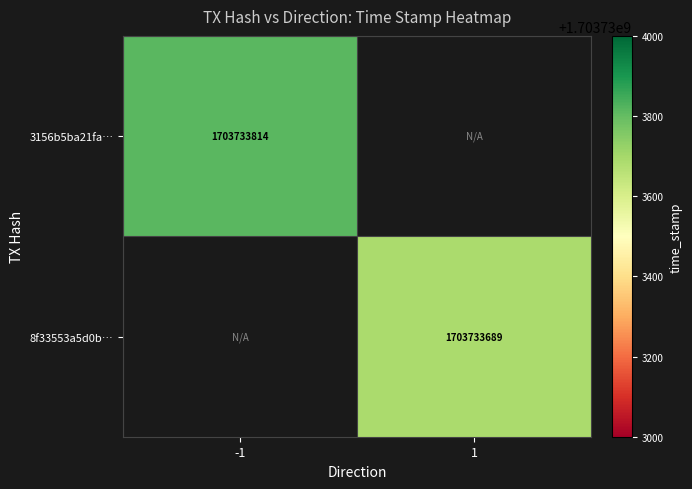

At which category is the sum across all series the highest?

-1